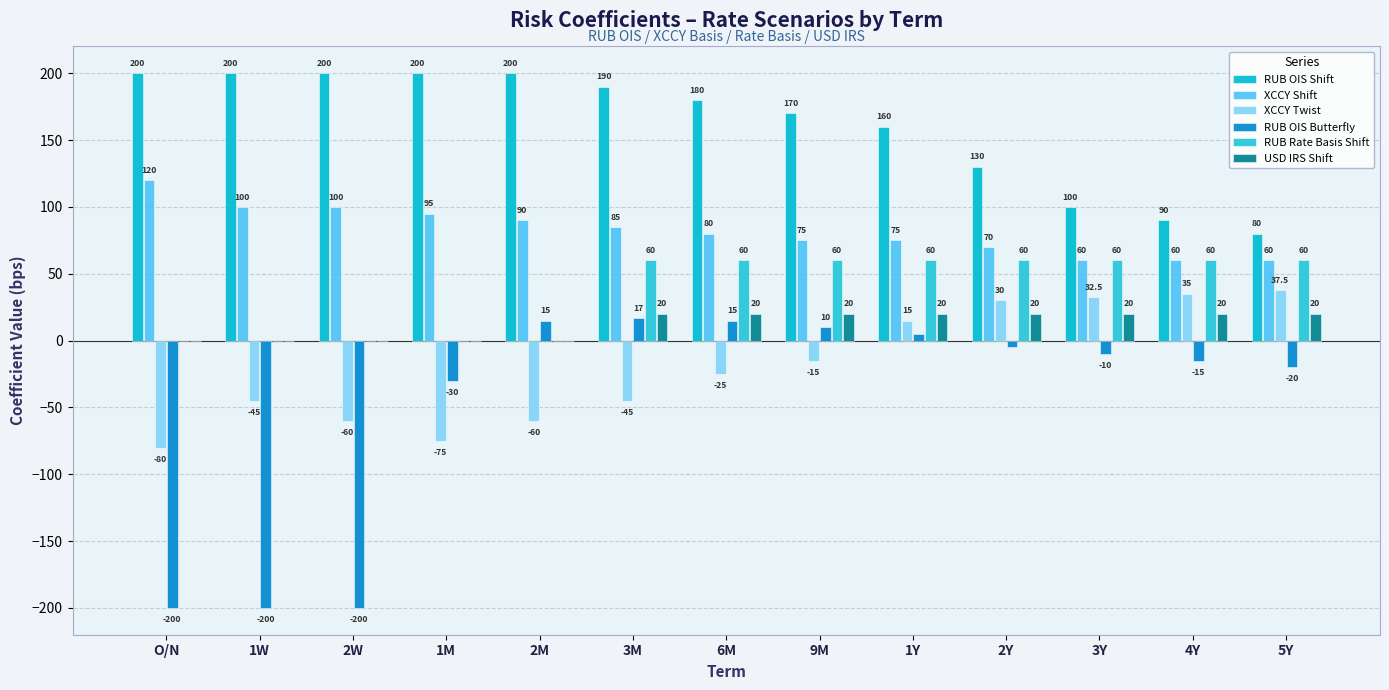

True or false: USD IRS Shift has a value of -10.8 at 2W.

False